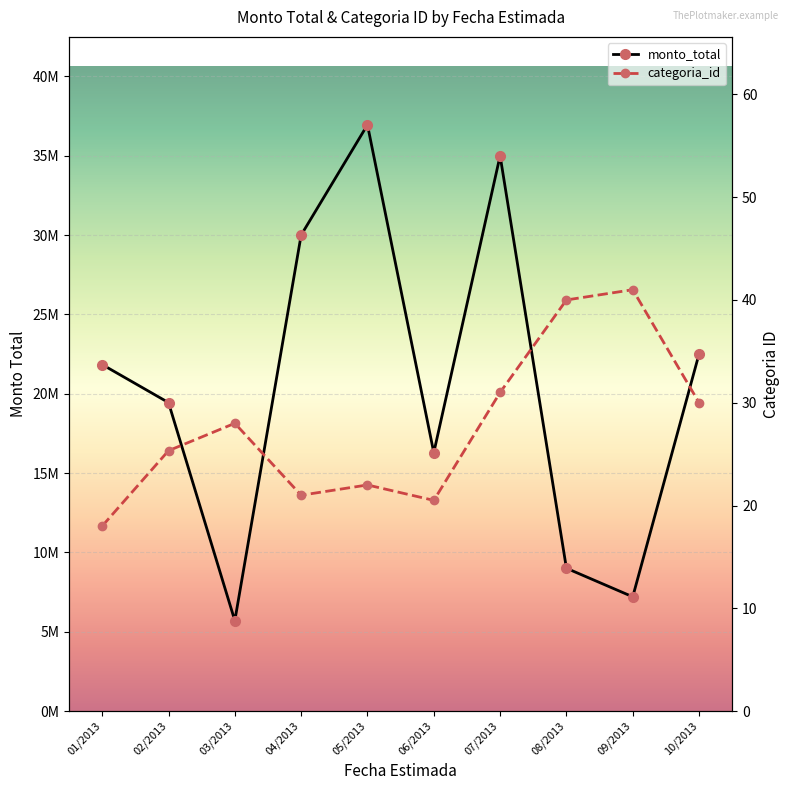

What is the difference between the second highest and second lowest values in the categoria_id series?

19.5